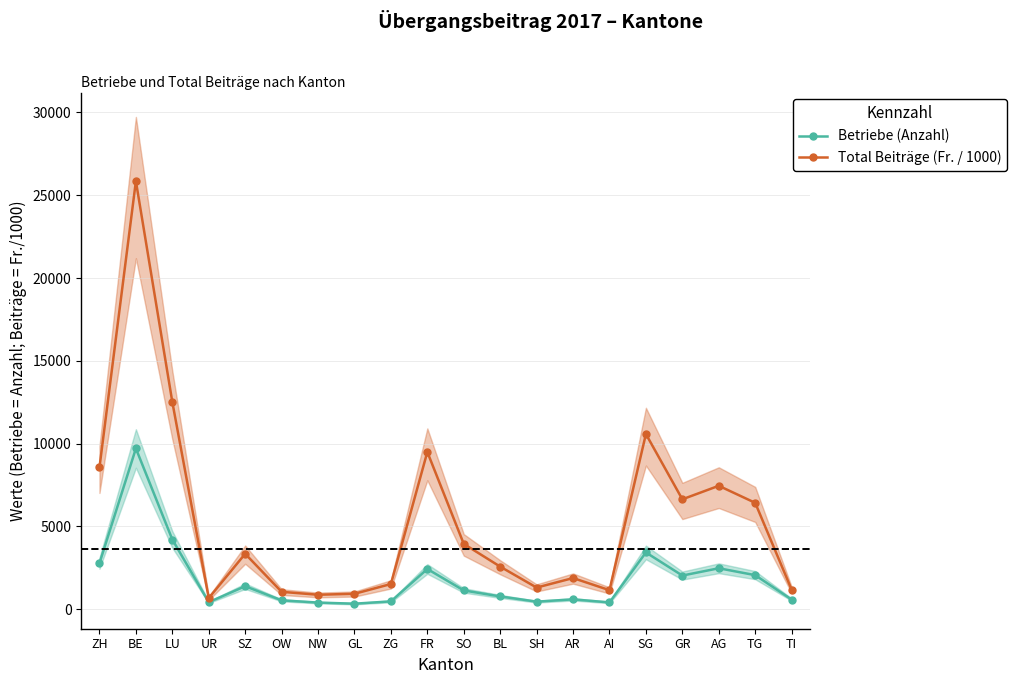

At which category does Betriebe (Anzahl) reach its first local valley?

UR